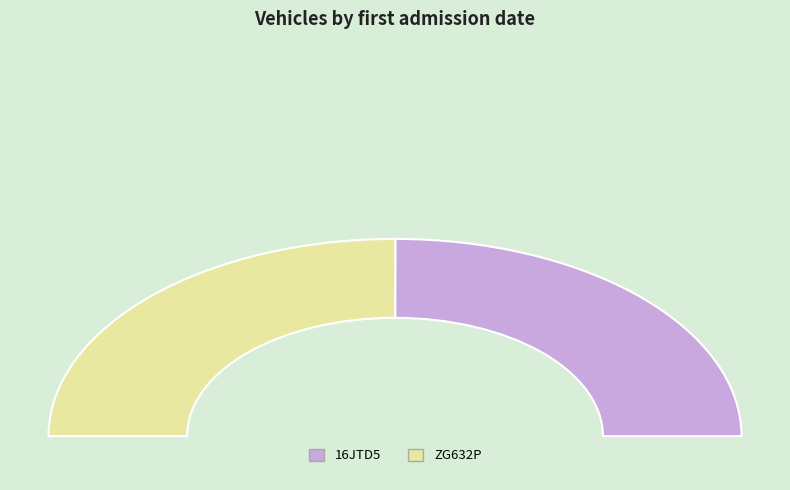

Between 16JTD5 and ZG632P, which is larger?

ZG632P